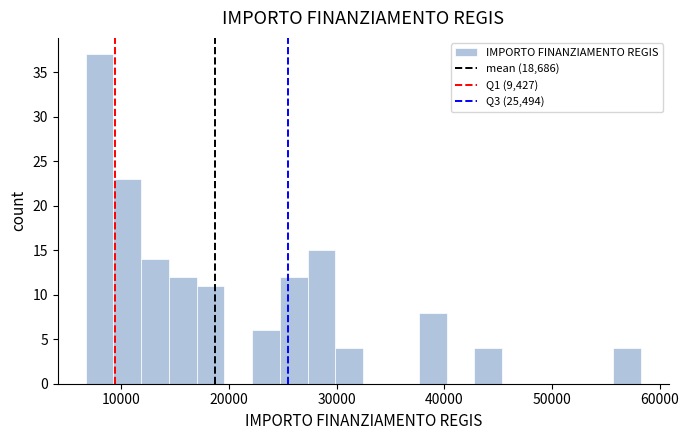

Read against the x-axis, roughly where is the centre of the tallest bar?

8000